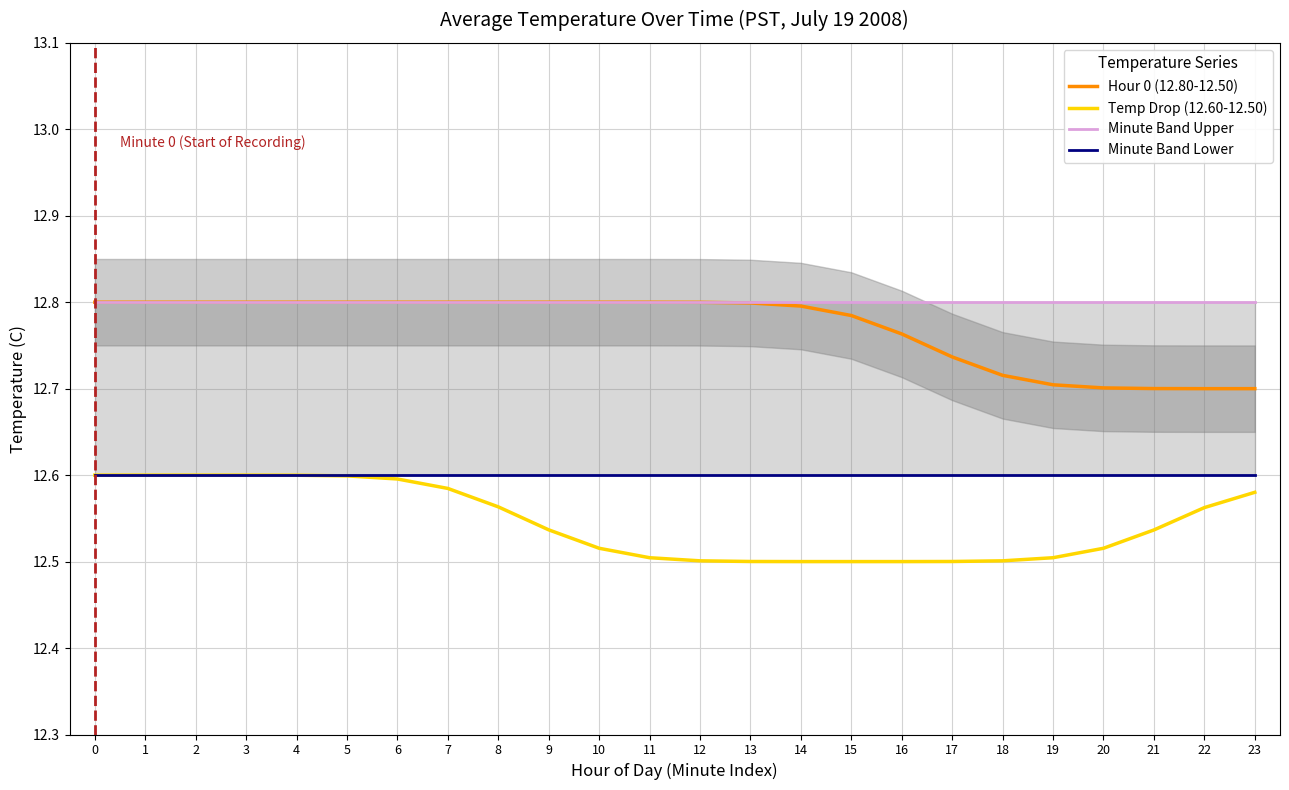

True or false: Hour 0 (12.80-12.50) has more than 0 points higher than both neighbors.

False